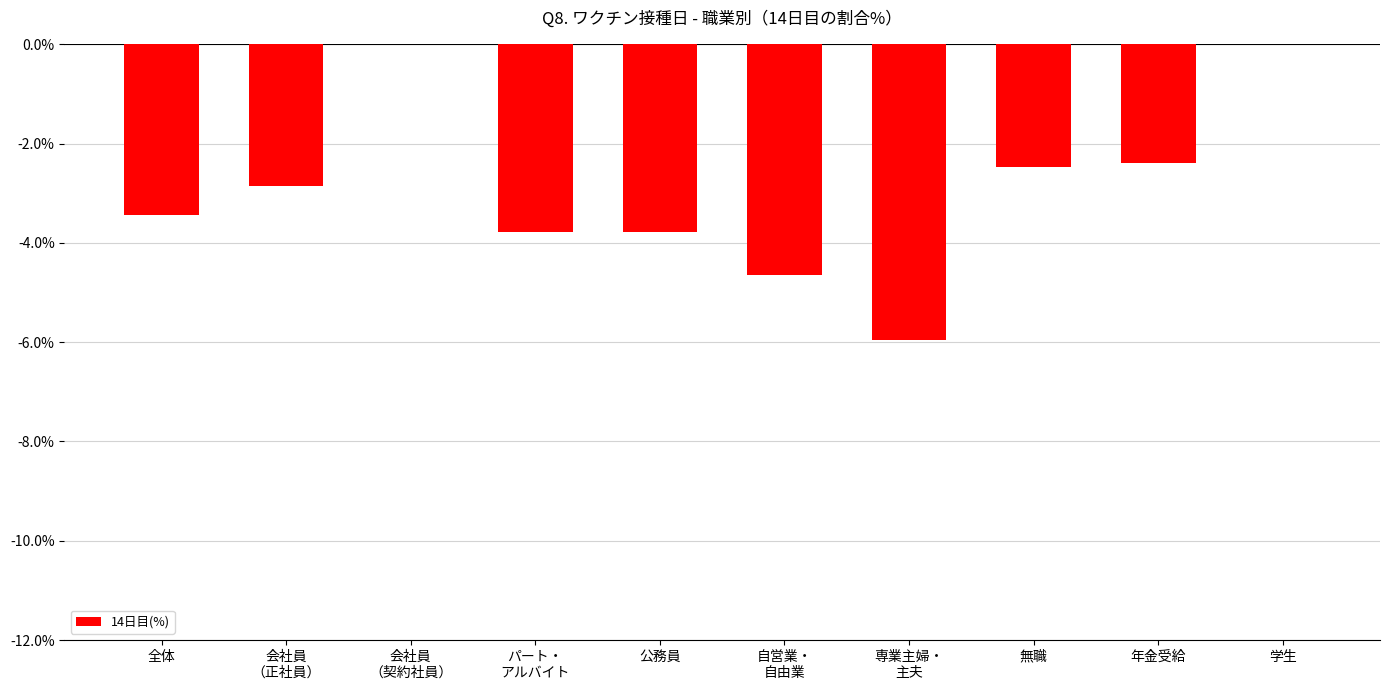

Reading left to right, transcribe all the data shown in this chart.

全体=-3.4	会社員
（正社員）=-2.9	会社員
（契約社員）=0.0	パート・
アルバイト=-3.8	公務員=-3.8	自営業・
自由業=-4.7	専業主婦・
主夫=-6.0	無職=-2.5	年金受給=-2.4	学生=0.0